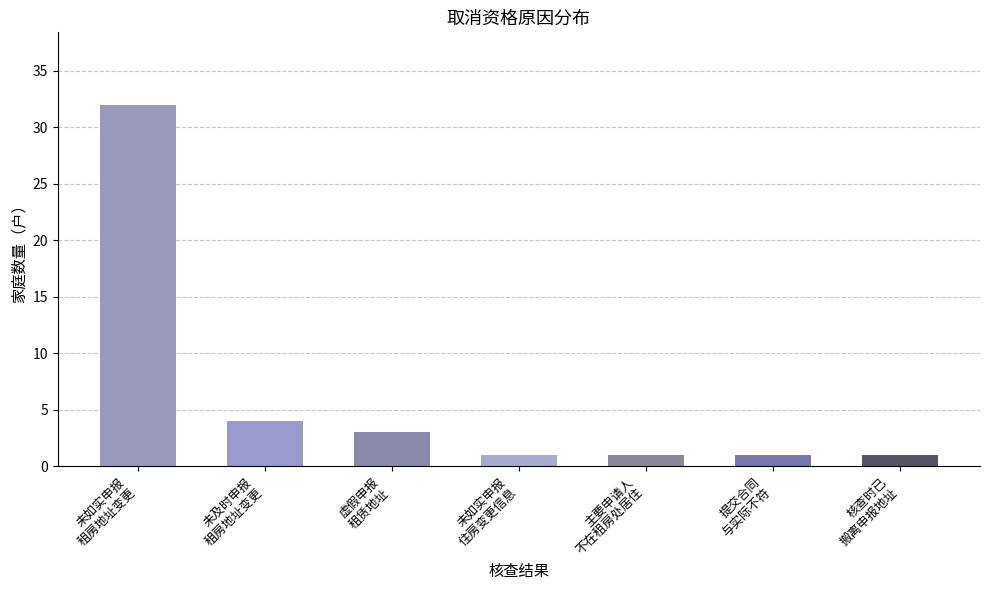

Reading right to left, extract all data points from this chart.

核查时已
搬离申报地址=1	提交合同
与实际不符=1	主要申请人
不在租房处居住=1	未如实申报
住房变更信息=1	虚假申报
租赁地址=3	未及时申报
租房地址变更=4	未如实申报
租房地址变更=32